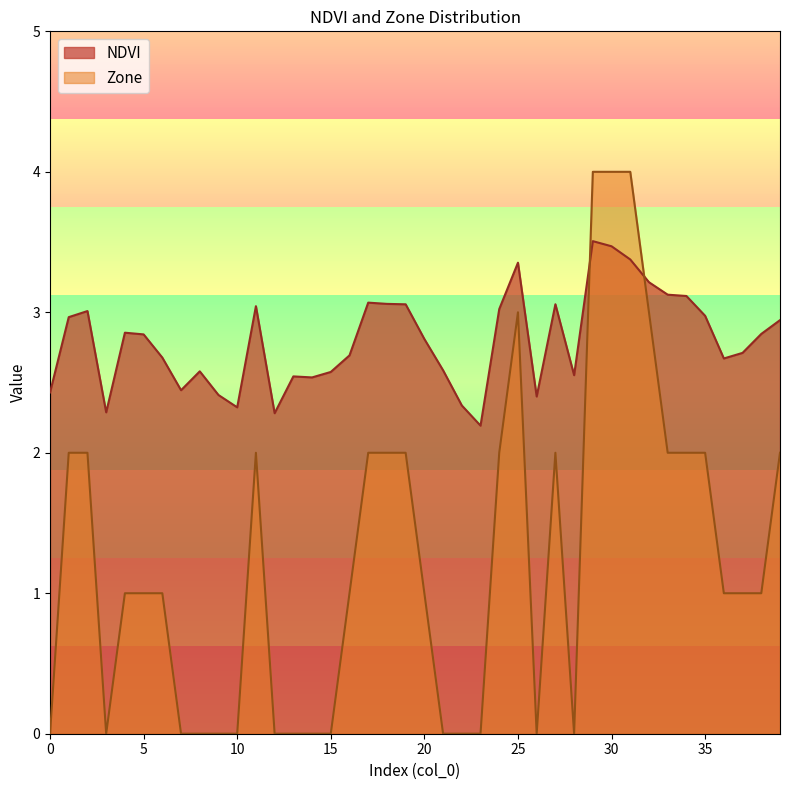

Reading left to right, what are all the values shown in this chart?

NDVI: 0=2.4	1=3.0	2=3.0	3=2.3	4=2.9	5=2.8	6=2.7	7=2.4	8=2.6	9=2.4	10=2.3	11=3.0	12=2.3	13=2.5	14=2.5	15=2.6	16=2.7	17=3.1	18=3.1	19=3.1	20=2.8	21=2.6	22=2.3	23=2.2	24=3.0	25=3.4	26=2.4	27=3.1	28=2.6	29=3.5	30=3.5	31=3.4	32=3.2	33=3.1	34=3.1	35=3.0	36=2.7	37=2.7	38=2.8	39=2.9
Zone: 0=0.0	1=2.0	2=2.0	3=0.0	4=1.0	5=1.0	6=1.0	7=0.0	8=0.0	9=0.0	10=0.0	11=2.0	12=0.0	13=0.0	14=0.0	15=0.0	16=1.0	17=2.0	18=2.0	19=2.0	20=1.0	21=0.0	22=0.0	23=0.0	24=2.0	25=3.0	26=0.0	27=2.0	28=0.0	29=4.0	30=4.0	31=4.0	32=3.0	33=2.0	34=2.0	35=2.0	36=1.0	37=1.0	38=1.0	39=2.0